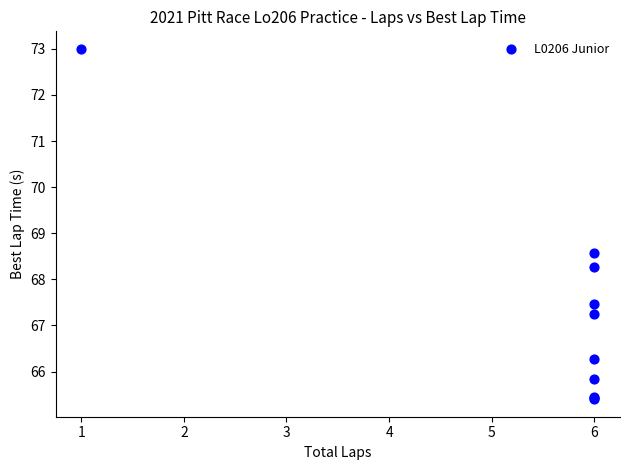

What Y value in the scatter plot is closest to 69?

68.6